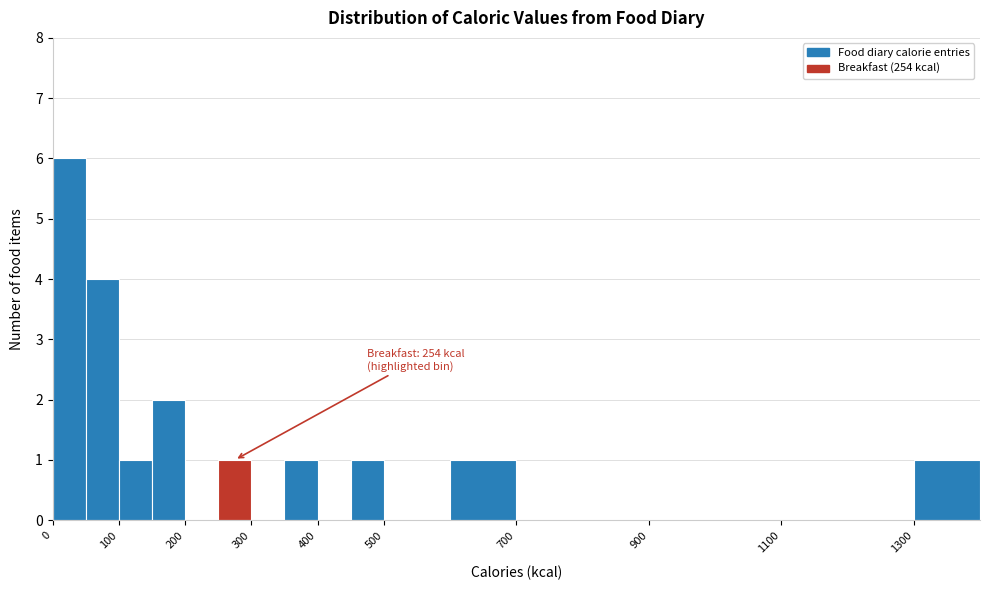

Over which range of the x-axis is the bar tallest?

0 to 50